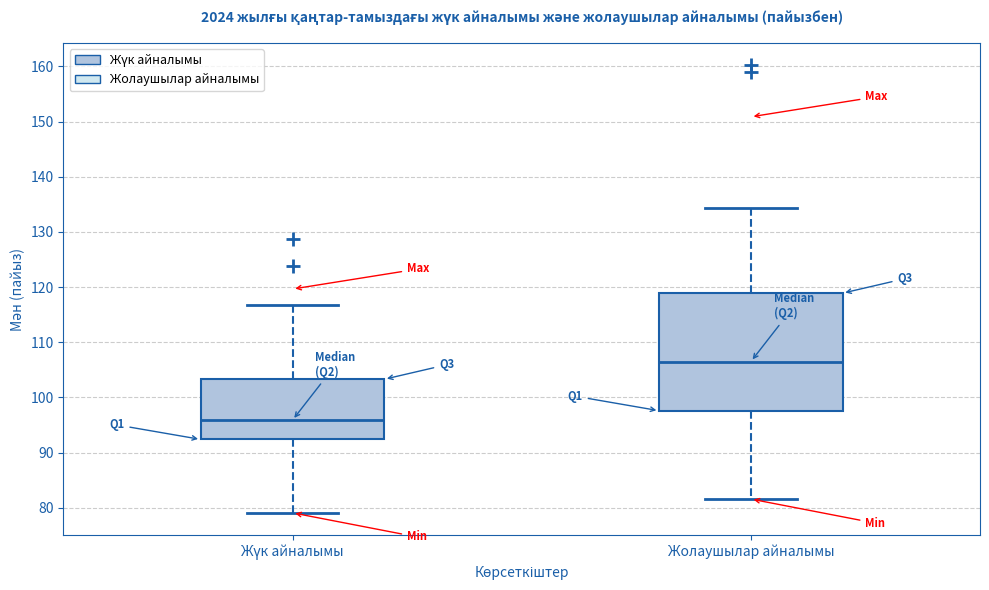

Which box's median line is the highest?

Жолаушылар айналымы